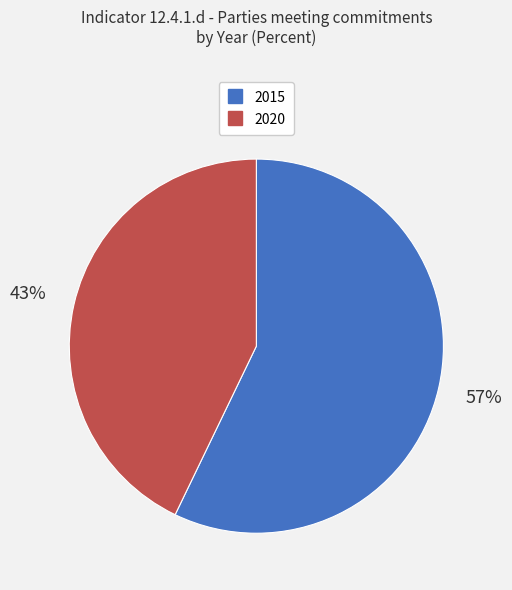

How many slices are in this pie chart?

2